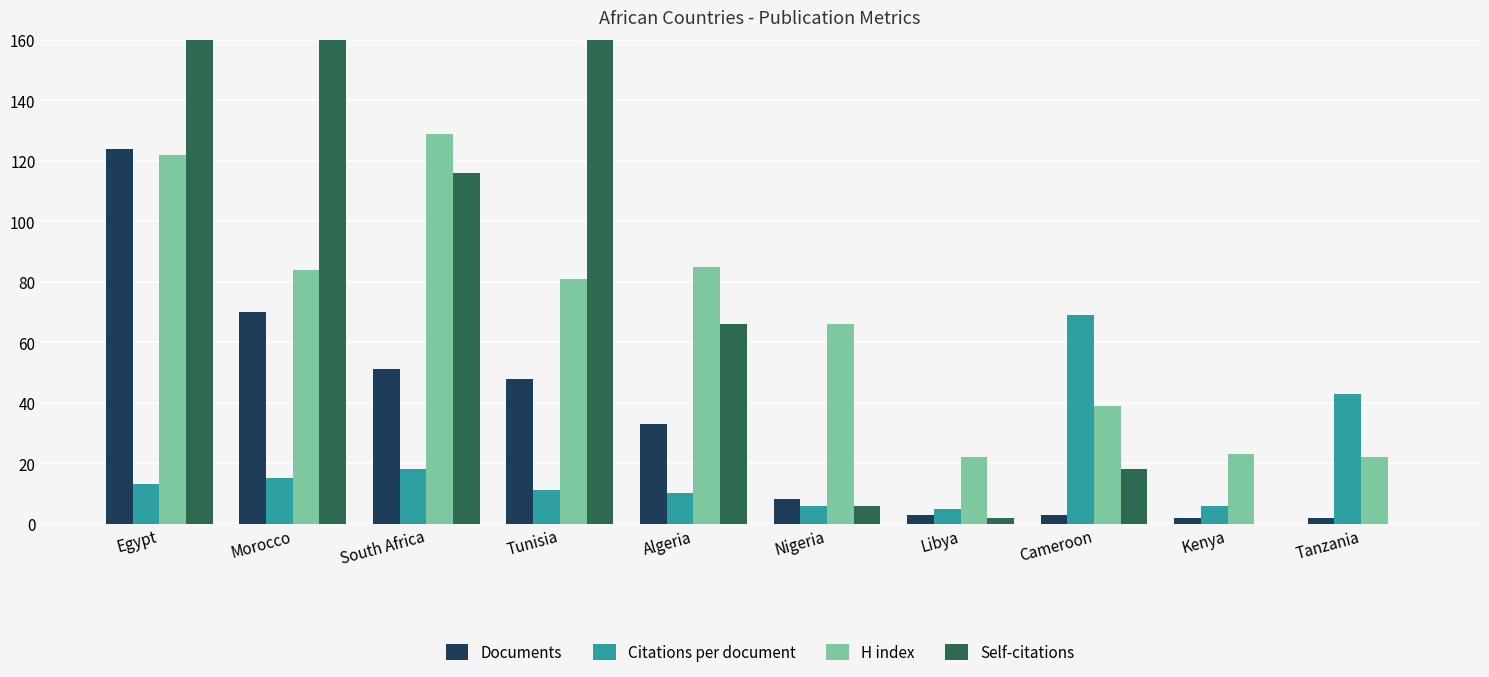

What position from the right is Cameroon?

3